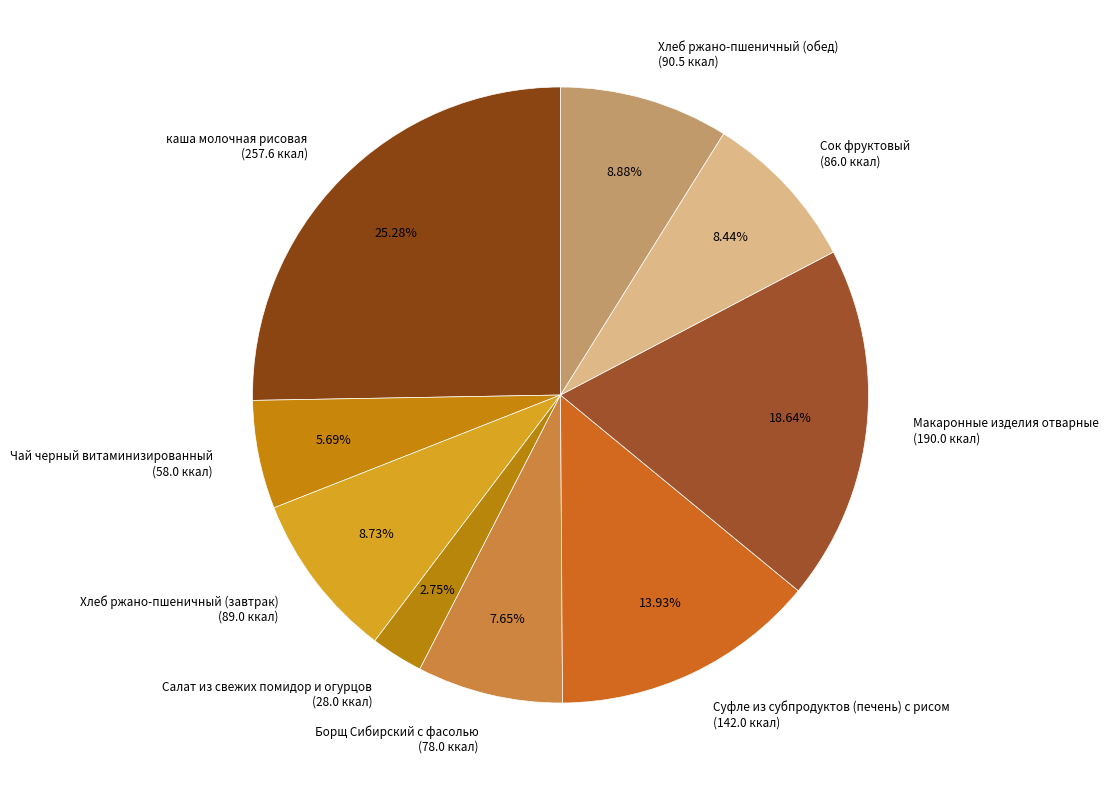

Which slice is the largest?

каша молочная рисовая